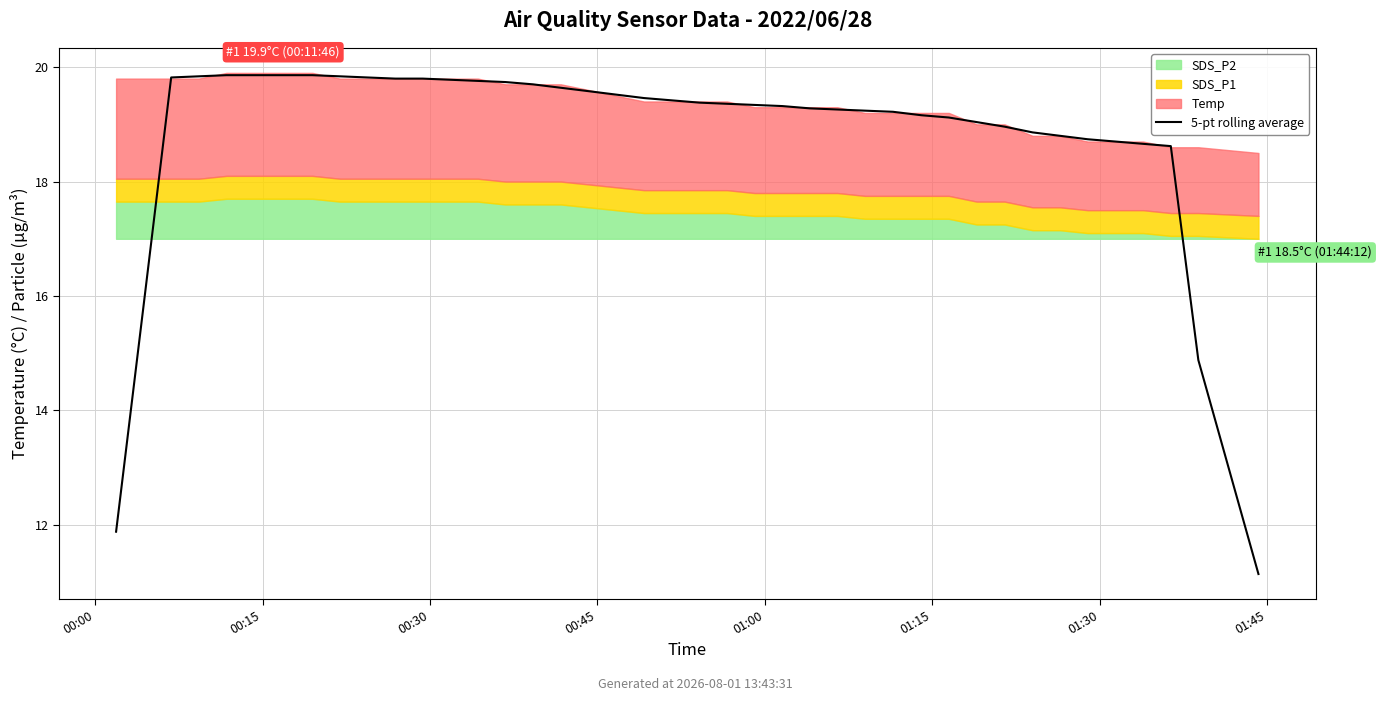

The value at 30 is 5.4. True or false?

False